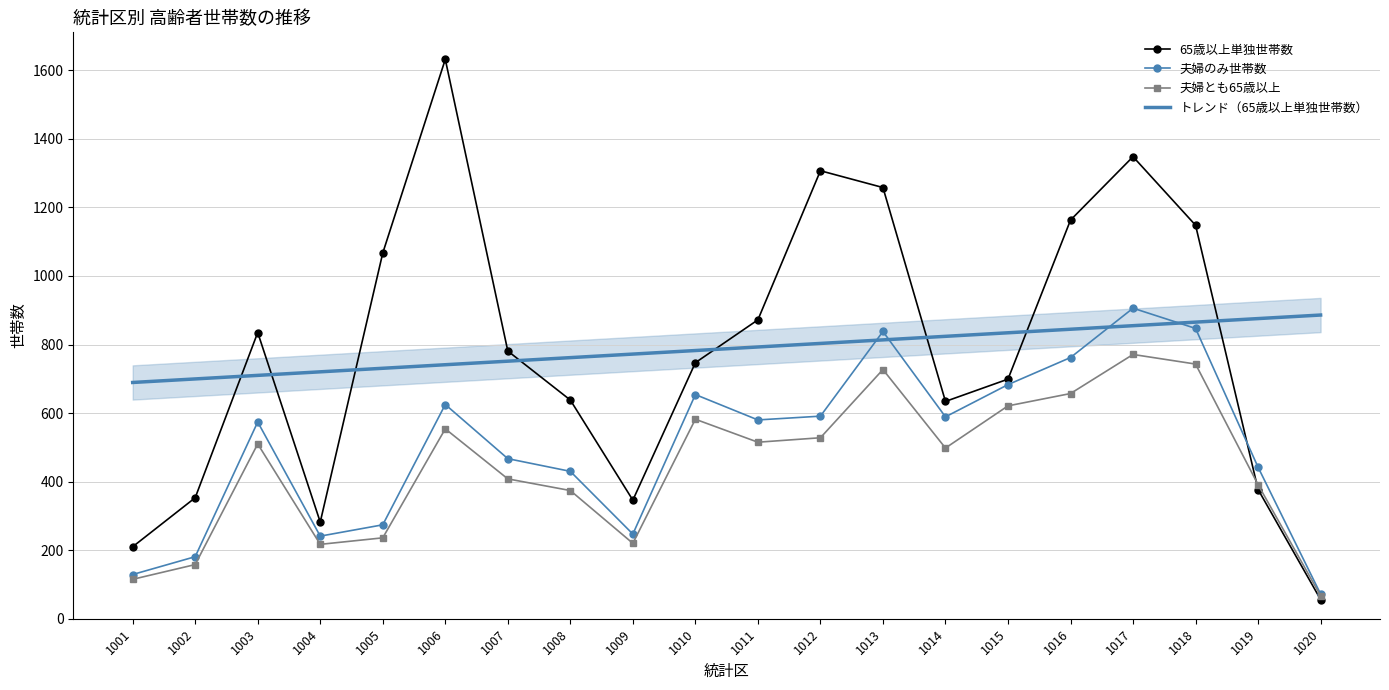

Rank the series by their maximum value, from highest to lowest.

65歳以上単独世帯数, 夫婦のみ世帯数, トレンド（65歳以上単独世帯数）, 夫婦とも65歳以上